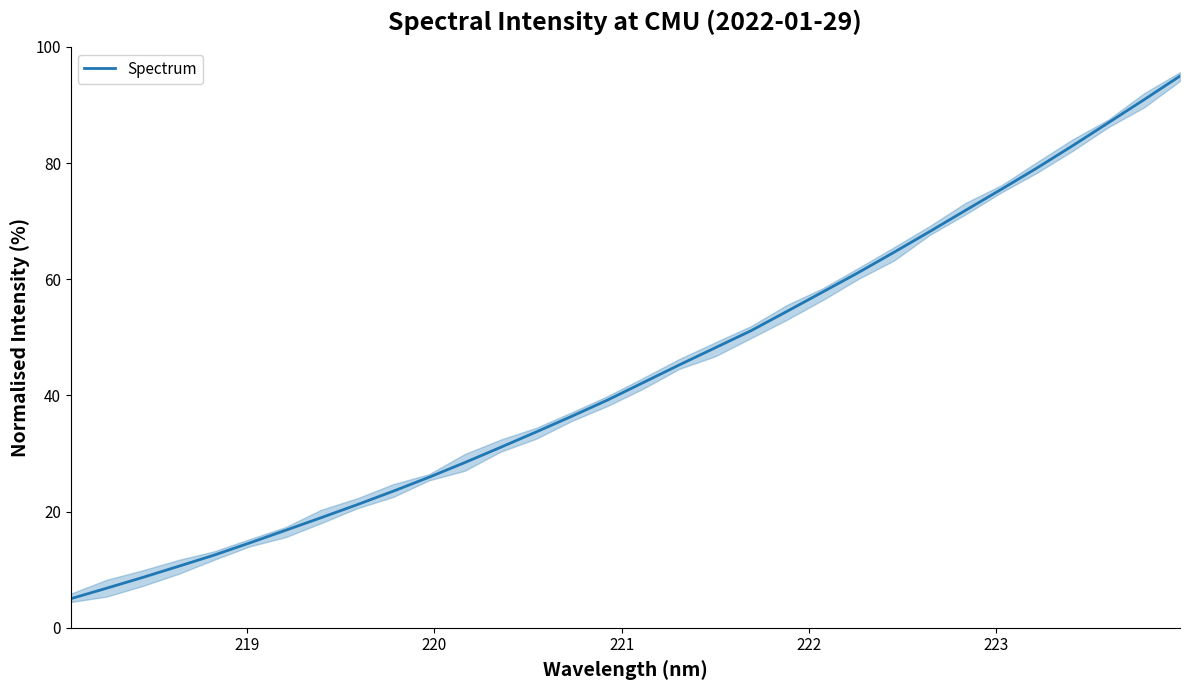

What is the minimum value for Spectrum?

5.0